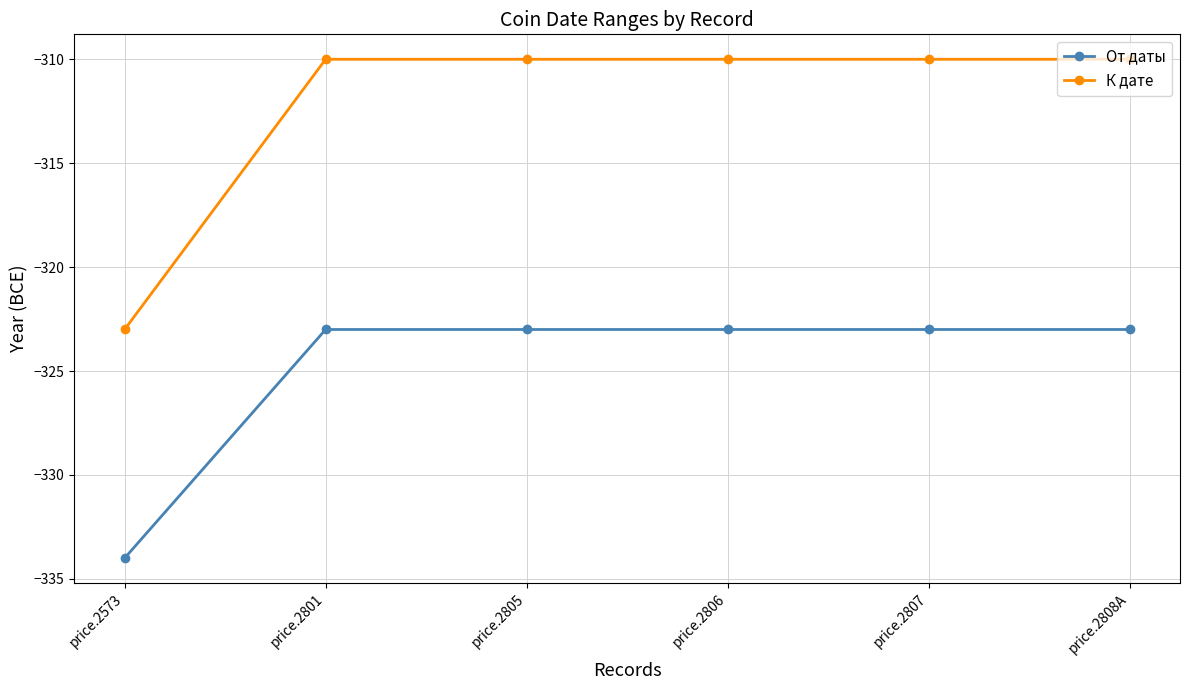

True or false: От даты and К дате cross at least once.

False